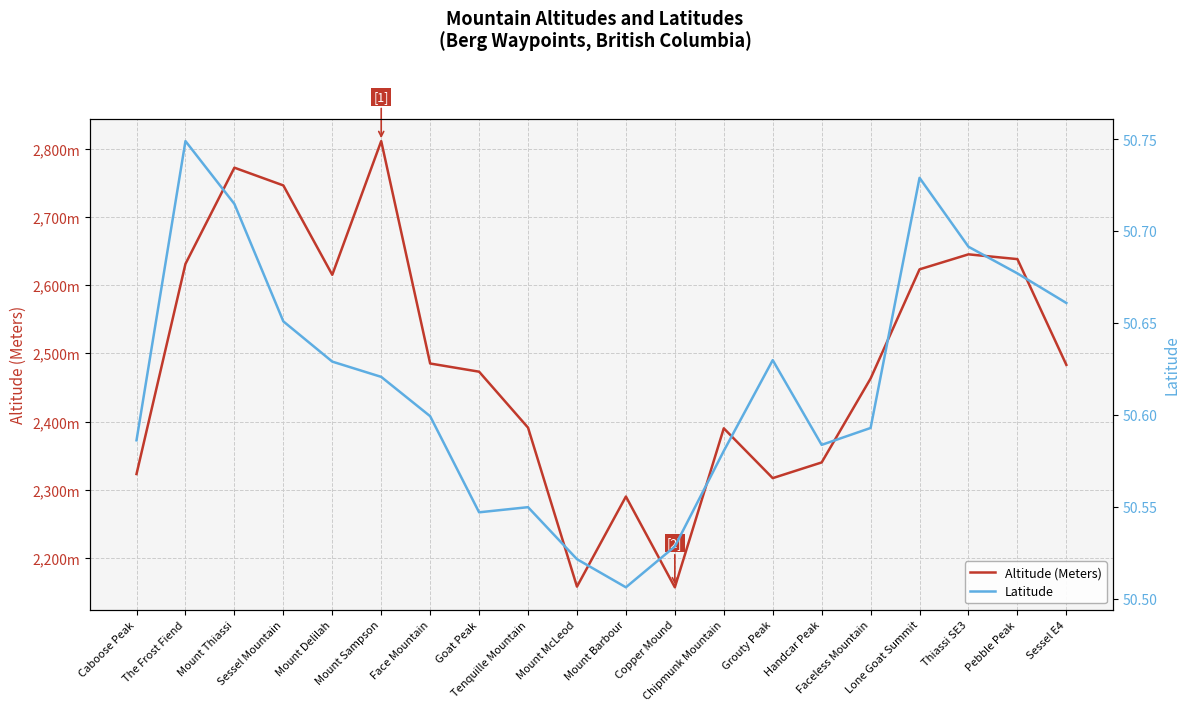

What is the sum of all Altitude (Meters) values?

49751.0